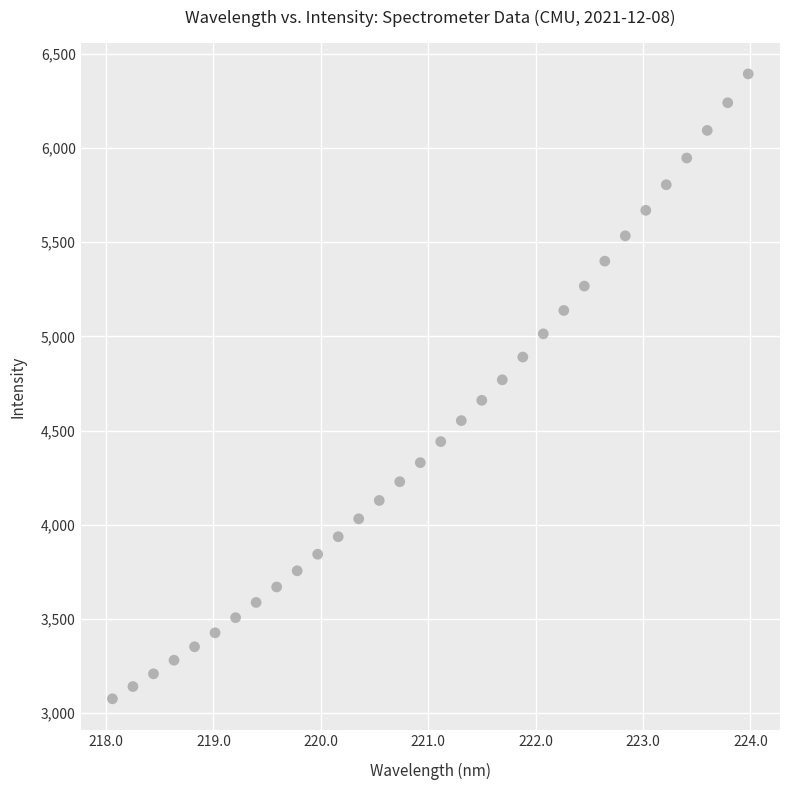

What is the range of Y values (max minus min)?

3316.5